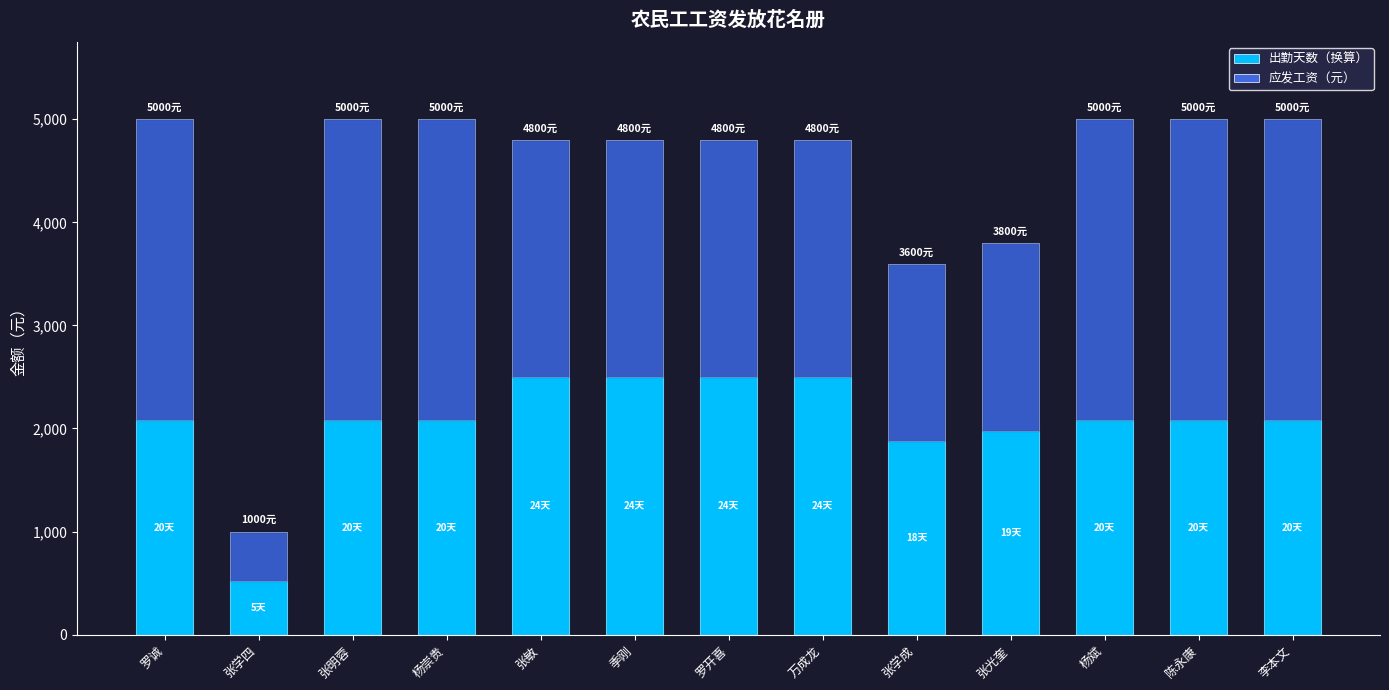

Does the chart contain stacked bars?

Yes